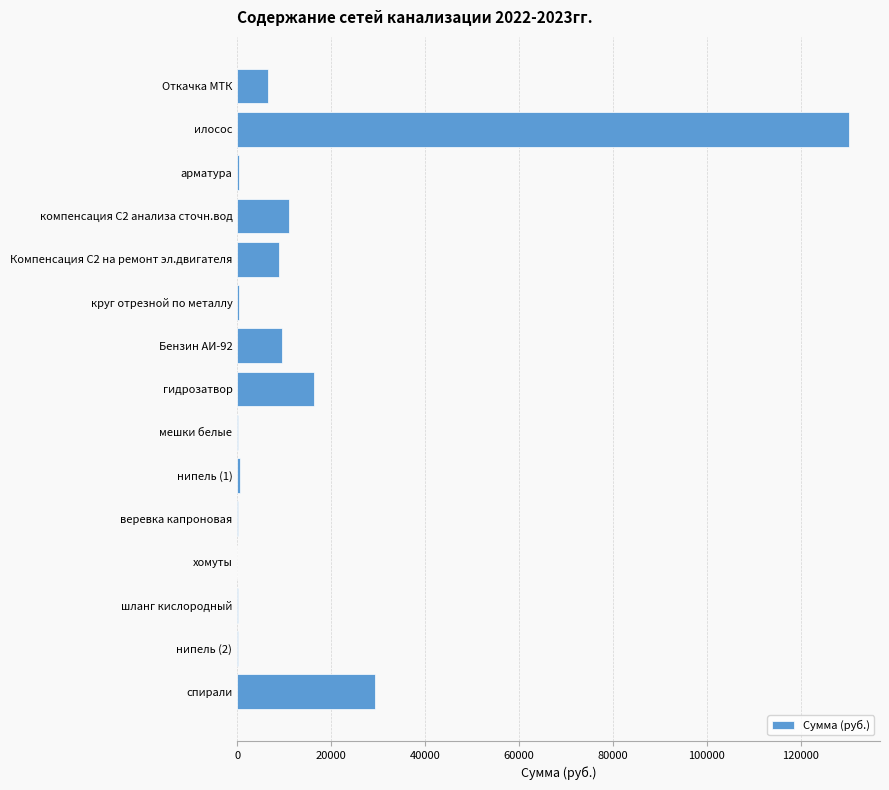

What is the sum of all values?

213808.4